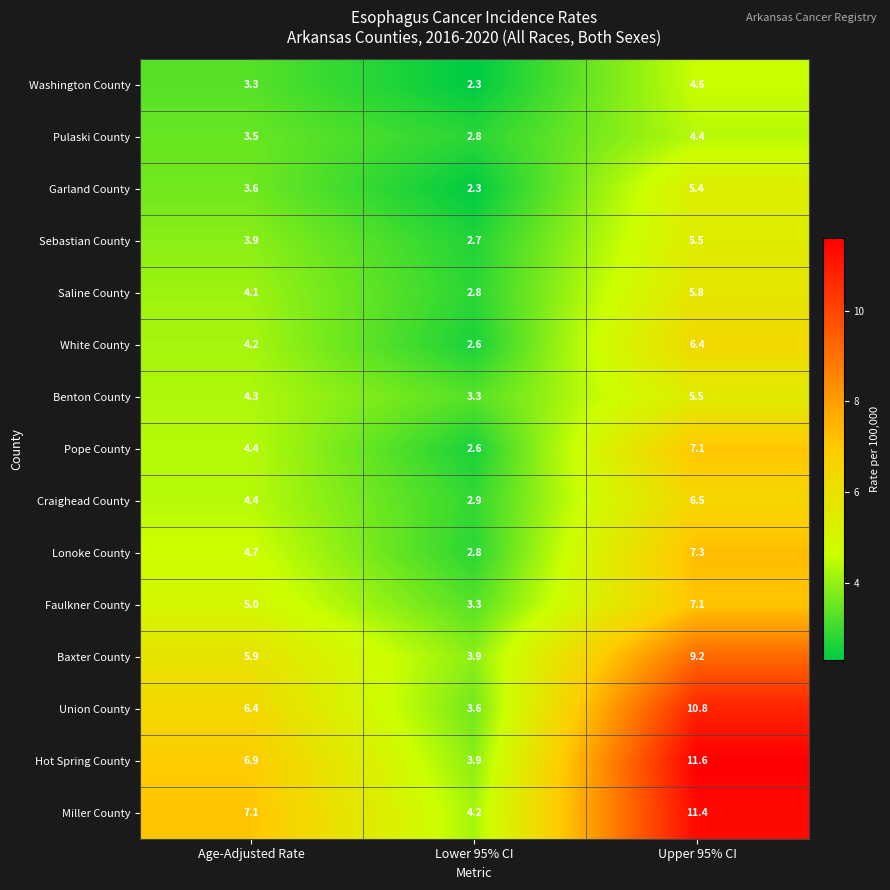

Rank the categories by Pope County value from highest to lowest.

Upper 95% CI, Age-Adjusted Rate, Lower 95% CI